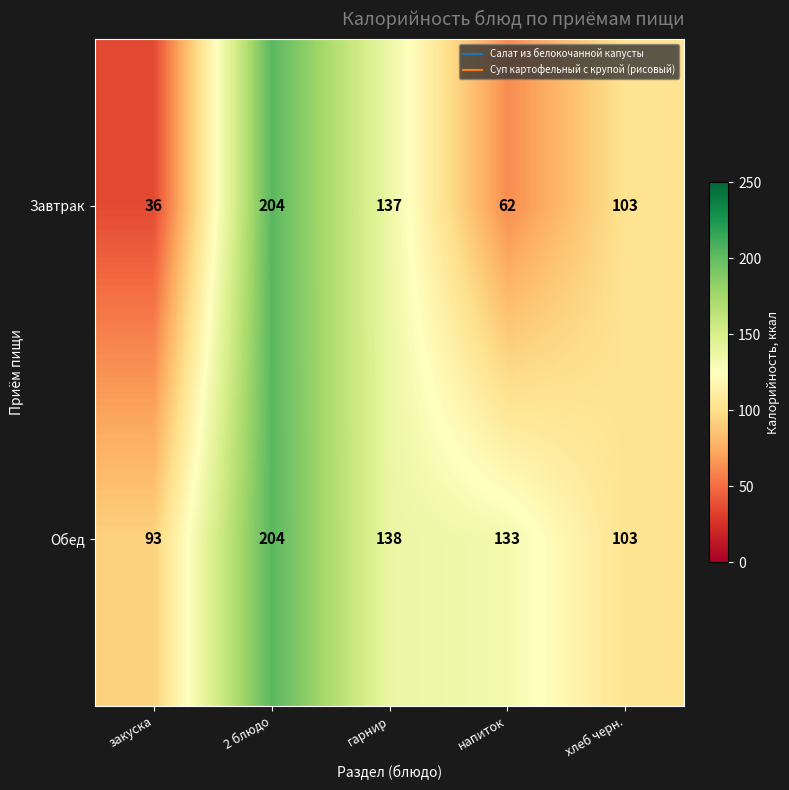

Which category has the lowest value across all series?

закуска